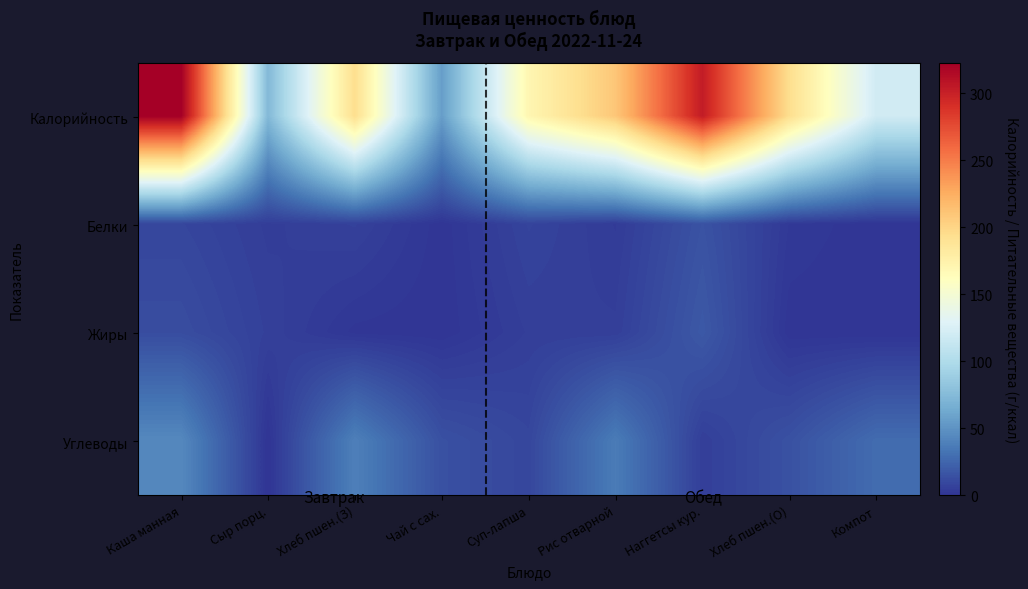

Which series changed the most between Каша манная and Сыр порц.?

Калорийность